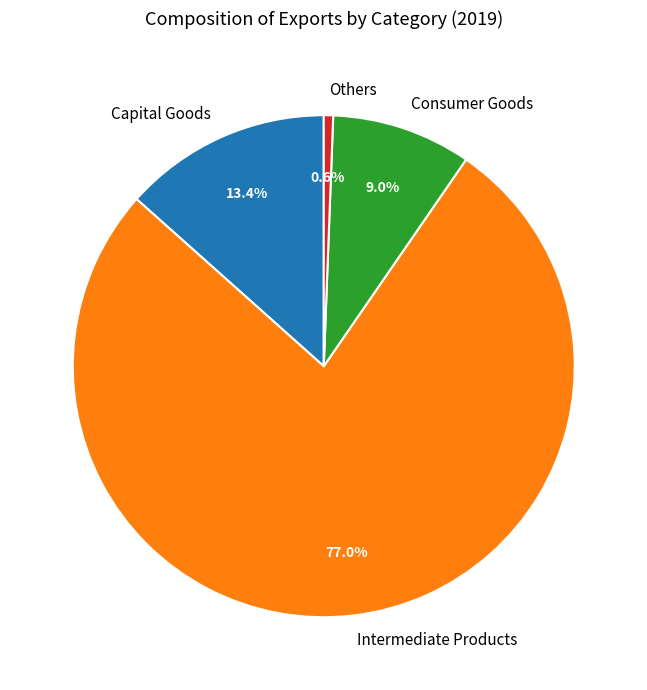

What is the largest slice in the pie chart?

Intermediate Products